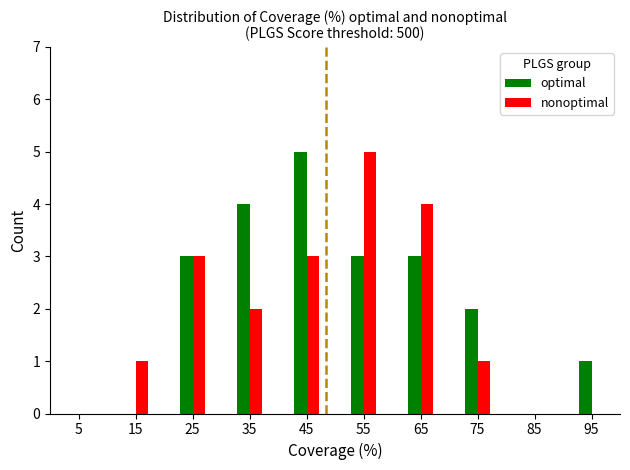

Is it true that optimal equals 0 at 15?

True